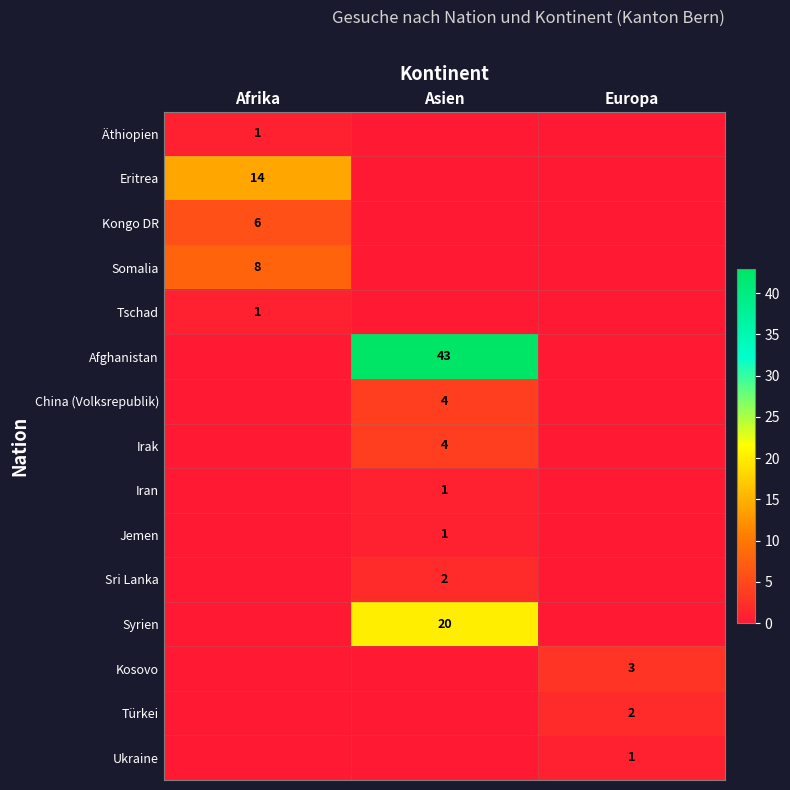

Is the value of Türkei at Europa greater than the value of Syrien at Asien?

No